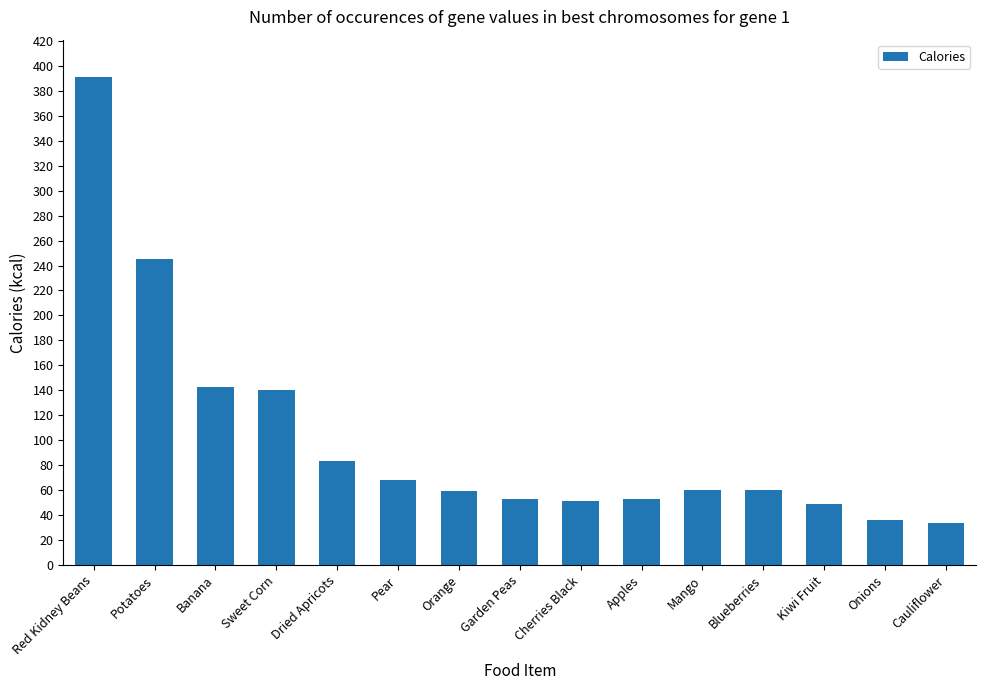

Where is the data nearest to the value 212?

Potatoes